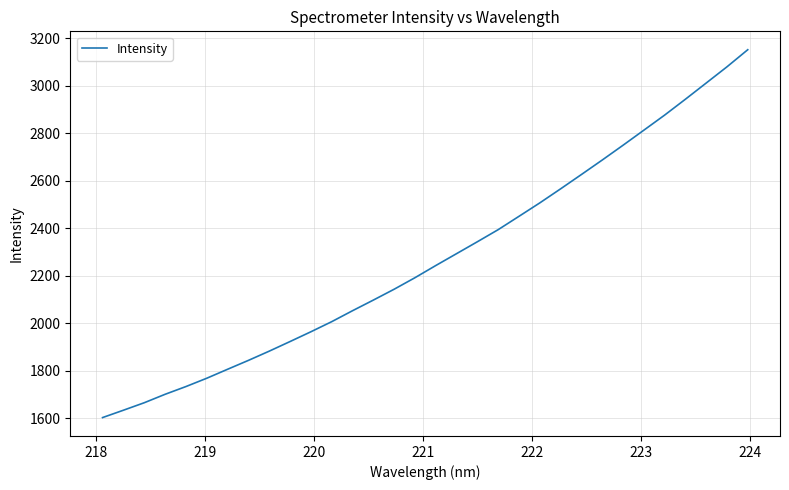

How many lines are shown in the chart?

1